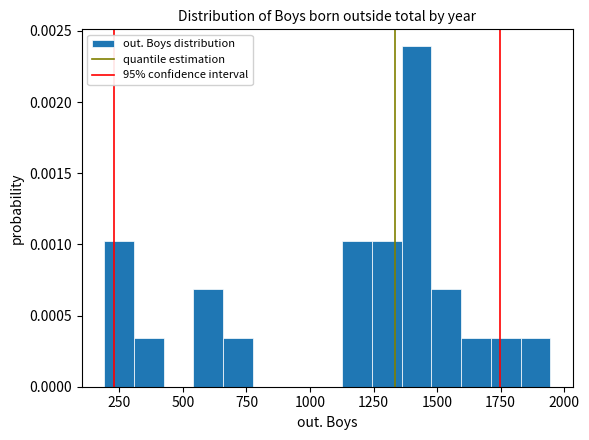

Read against the x-axis, roughly where is the centre of the tallest bar?

1400